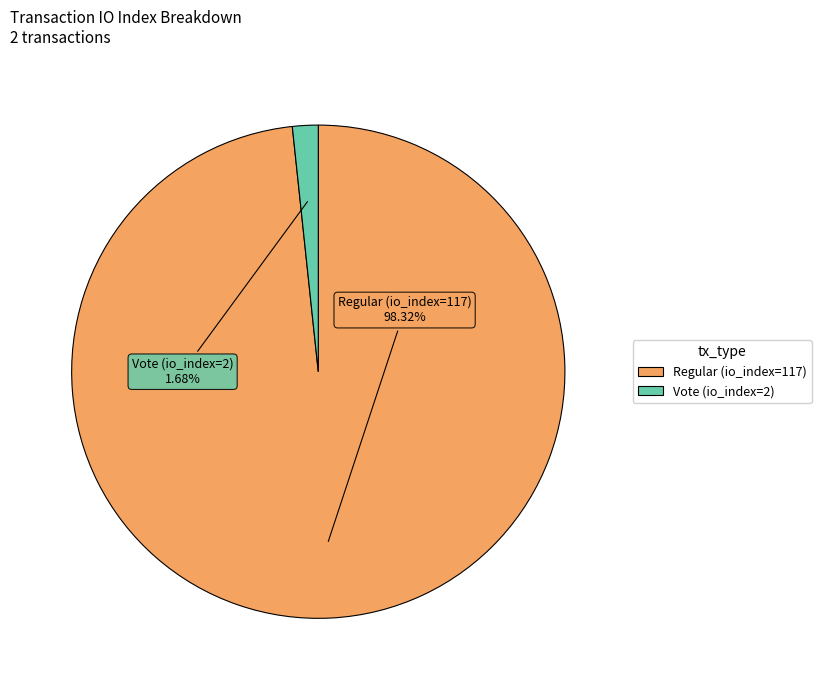

Approximately how many times larger is the value at Regular (io_index=117) compared to Vote (io_index=2)?

58.5